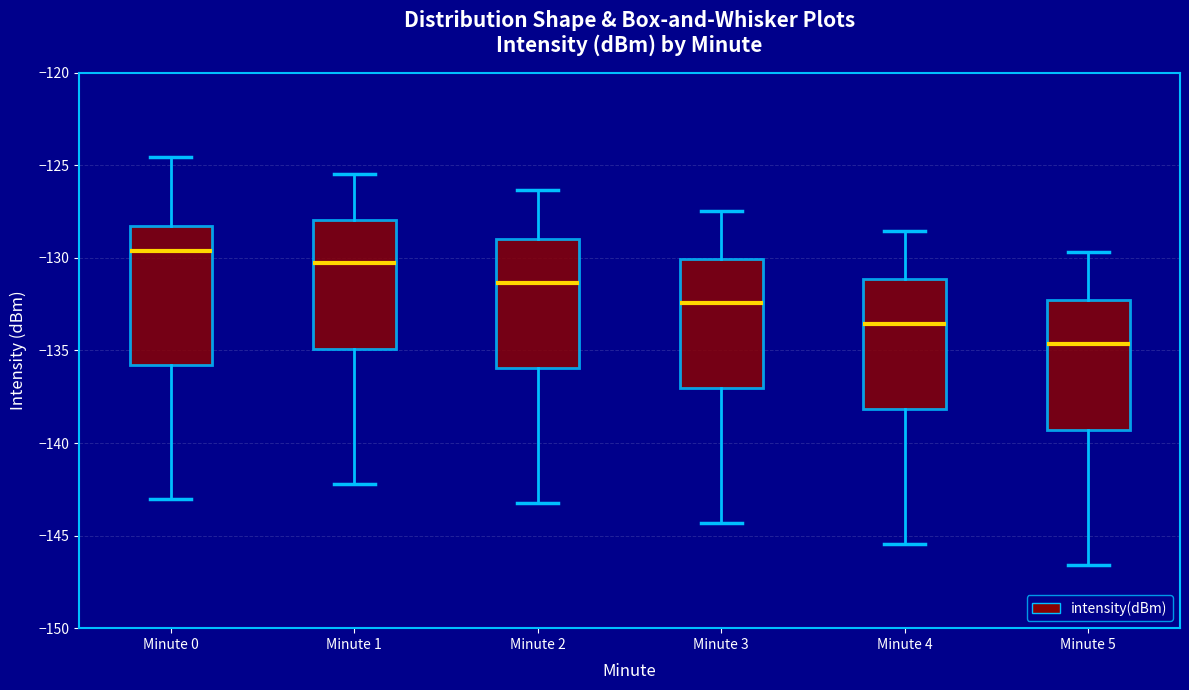

Which box's median line is the lowest?

Minute 5